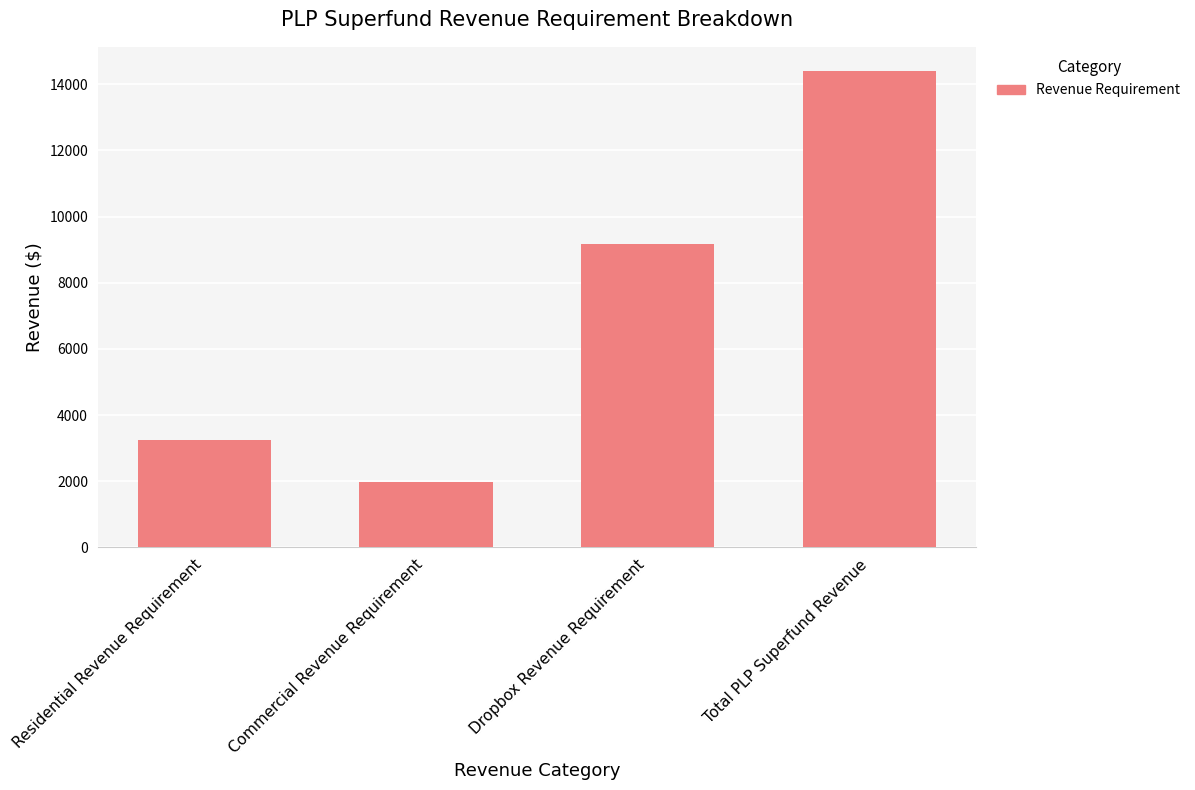

Which category has the highest value across all series?

Total PLP Superfund Revenue